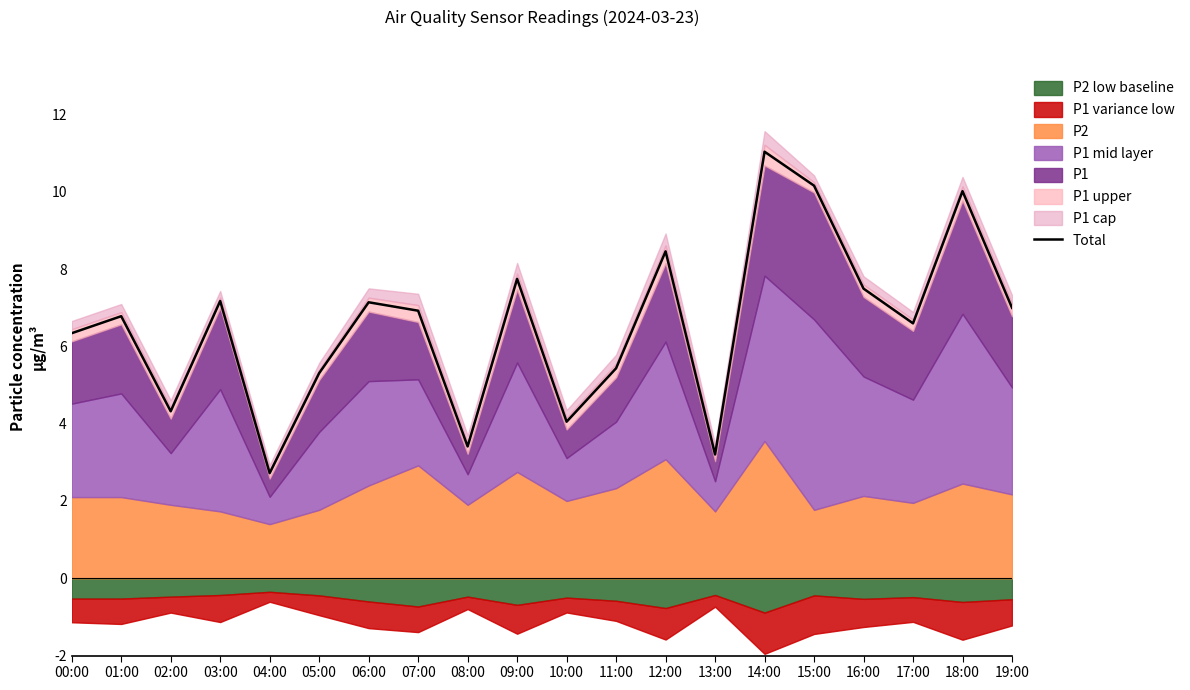

Rank the categories by value from highest to lowest.

14:00, 15:00, 18:00, 12:00, 09:00, 16:00, 03:00, 06:00, 19:00, 07:00, 01:00, 17:00, 00:00, 11:00, 05:00, 02:00, 10:00, 08:00, 13:00, 04:00